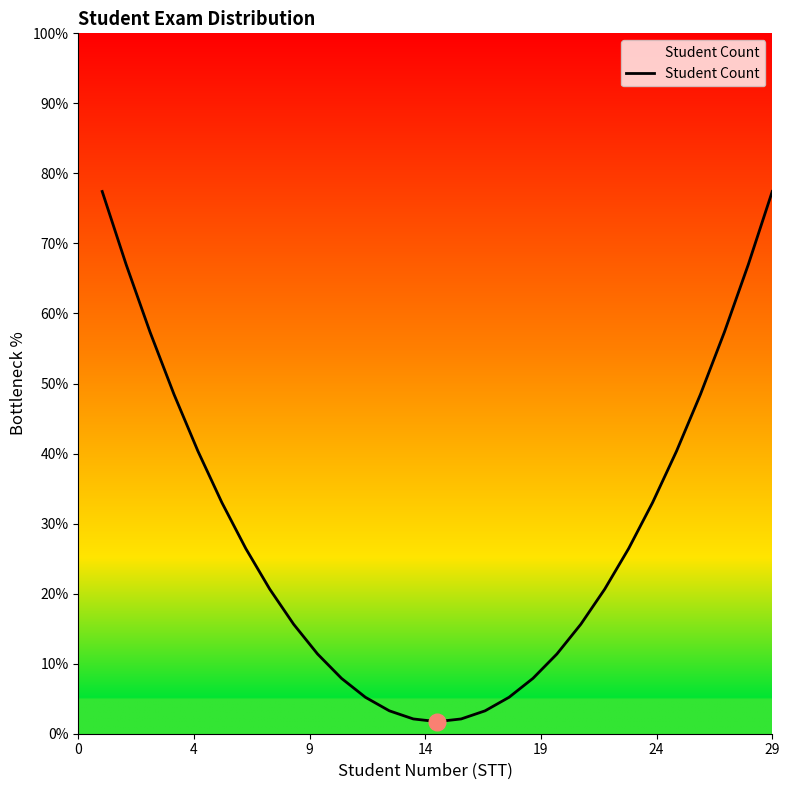

Is this an area chart (filled region under the line)?

Yes